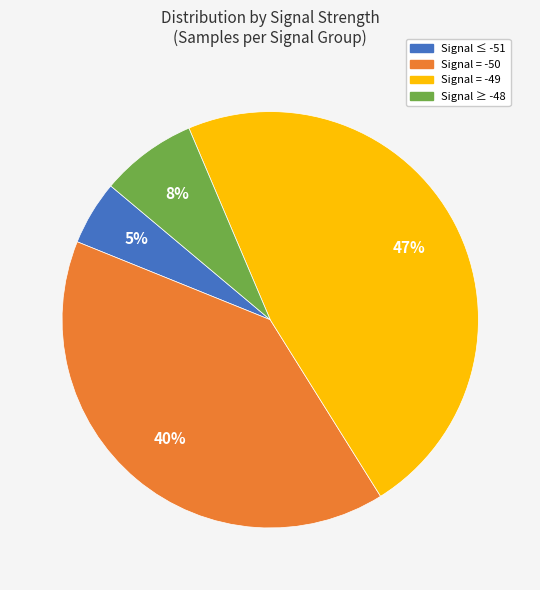

To the nearest percent, what percentage of the pie is Signal = -49?

47%